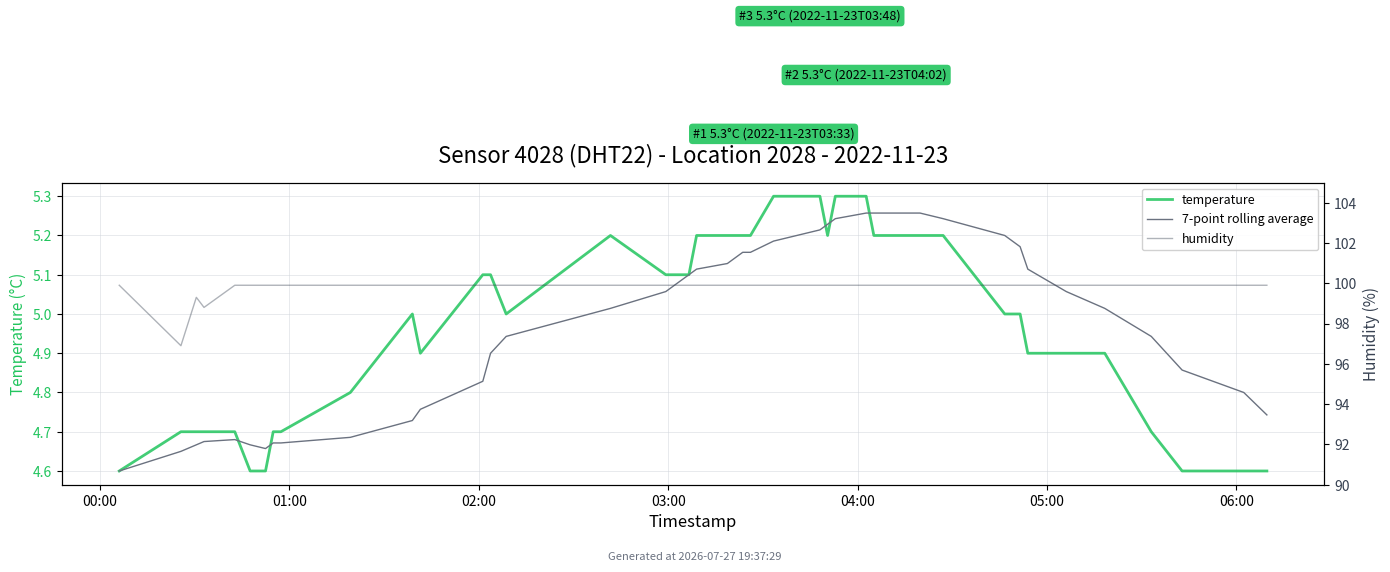

Is this an area chart (filled region under the line)?

No